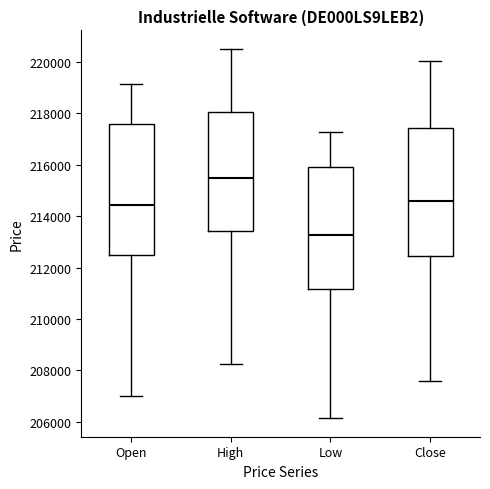

Reading left to right, read every box against the y-axis: the position of its median line, the range the box covers, and the ends of its whiskers. The values are not printed on the chart, so give them approximately, as read against the axis.

Open: median 214400, box 212400 to 217600, whiskers 207000 to 219200
High: median 215400, box 213400 to 218000, whiskers 208200 to 220400
Low: median 213200, box 211200 to 215800, whiskers 206200 to 217200
Close: median 214600, box 212400 to 217400, whiskers 207600 to 220000